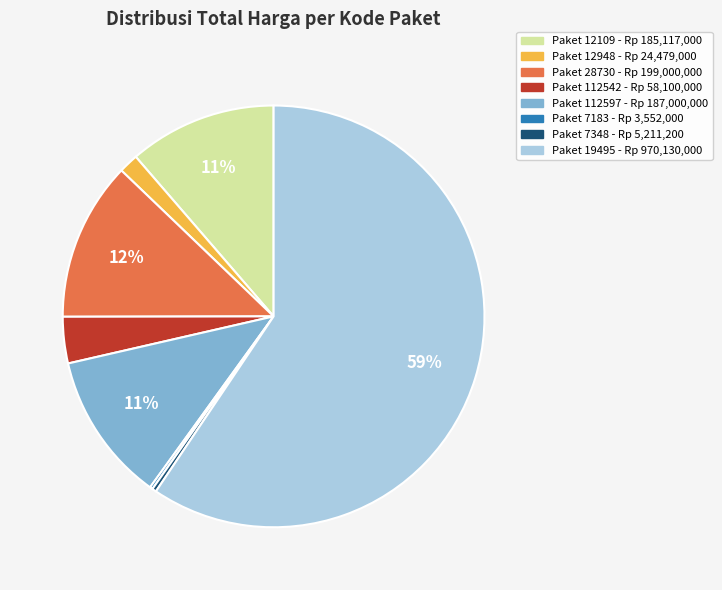

Is there a majority slice in this chart?

Yes